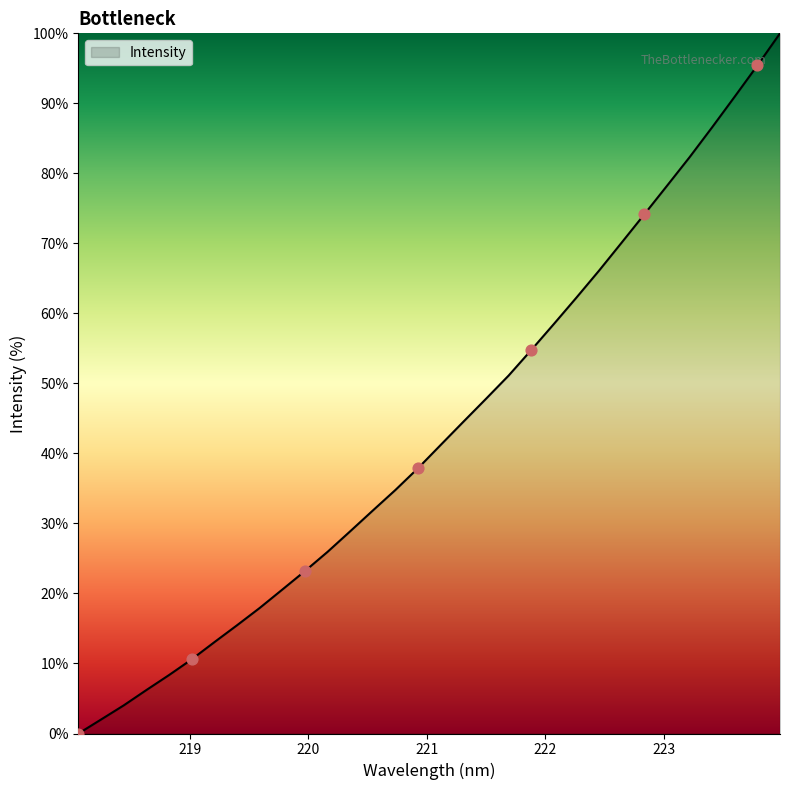

What is the difference between the maximum and minimum values?

100.0